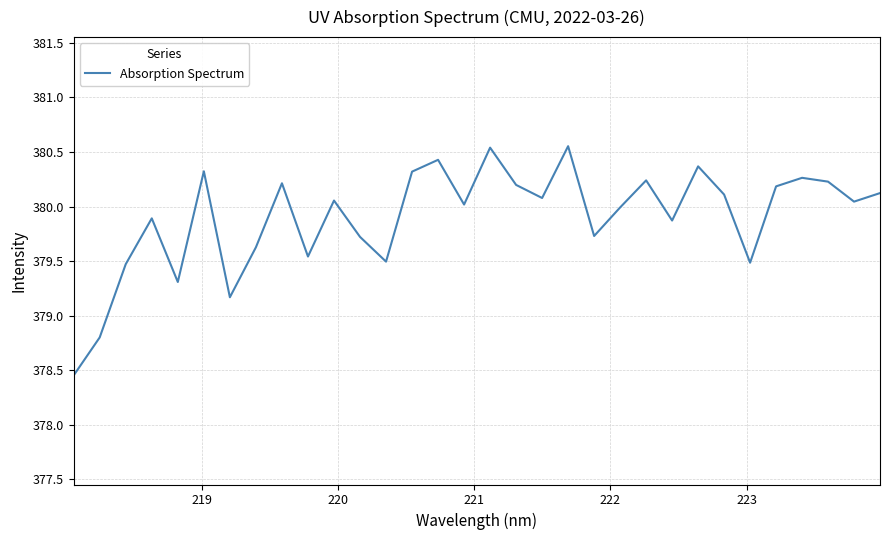

What is the difference between the maximum and minimum values?

2.1